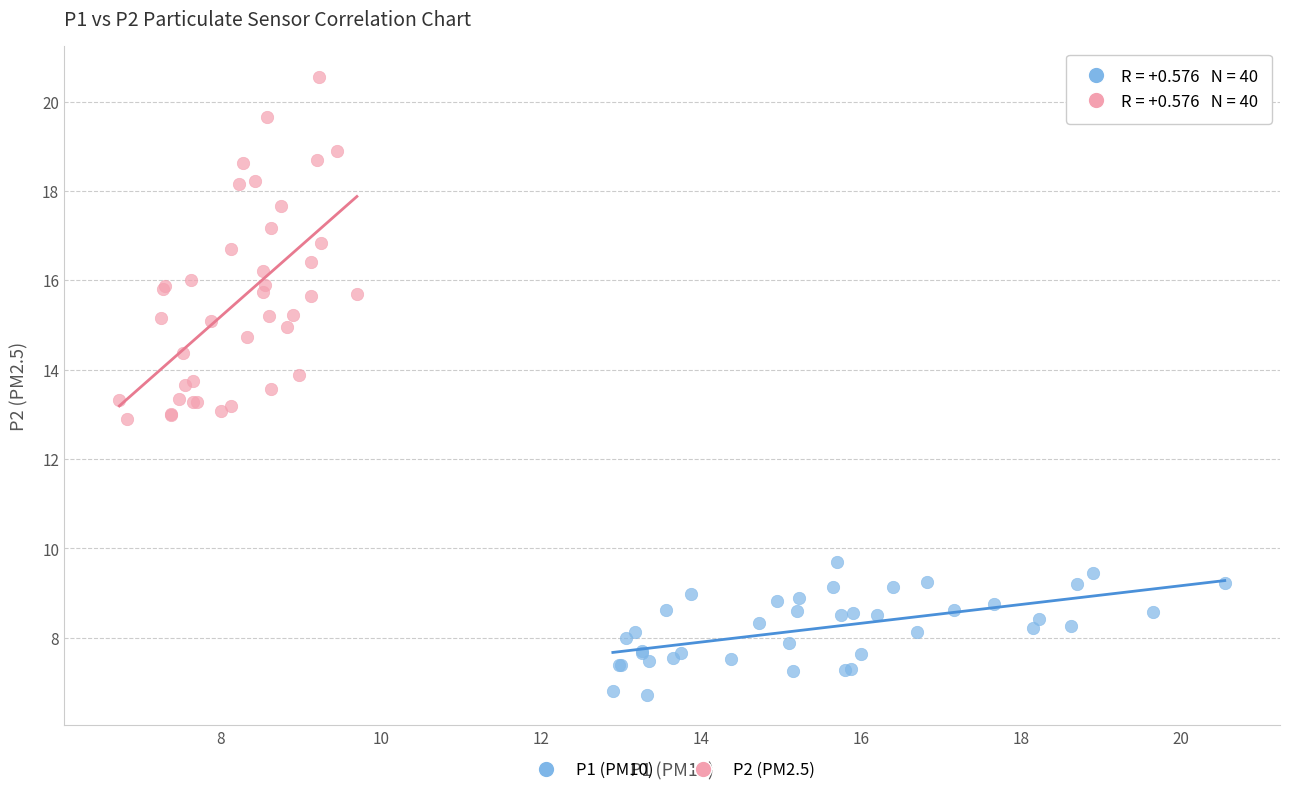

Which series contains the lowest Y value?

P1 (PM10)